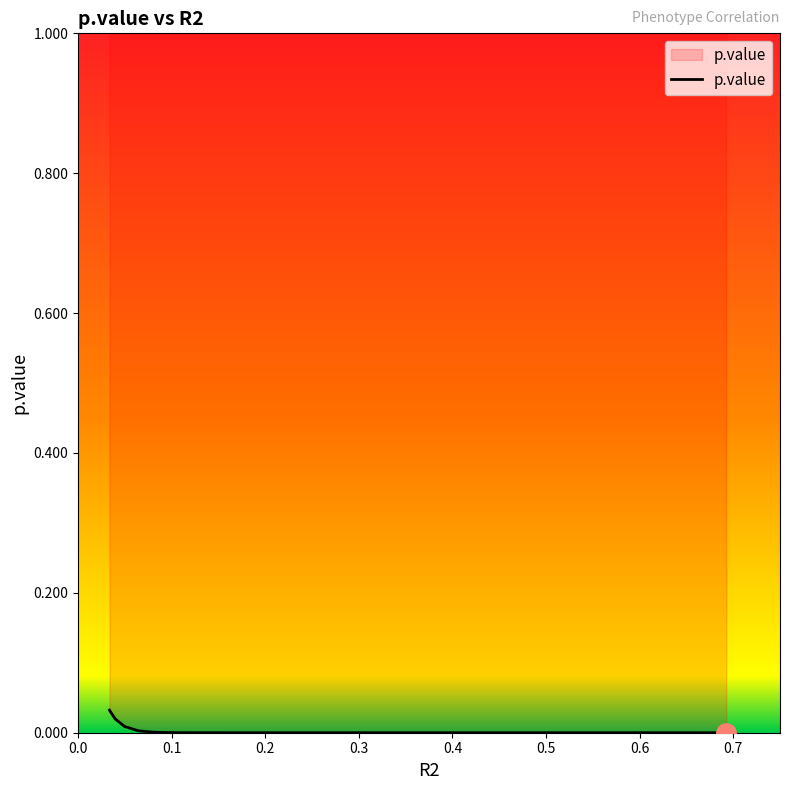

How many data points does each series have?

20